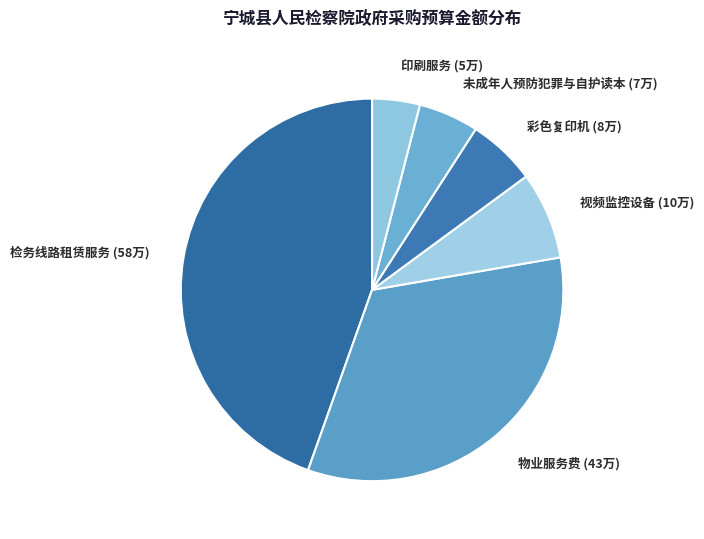

What is the ratio of the value at 物业服务费 to the value at 印刷服务?

8.2